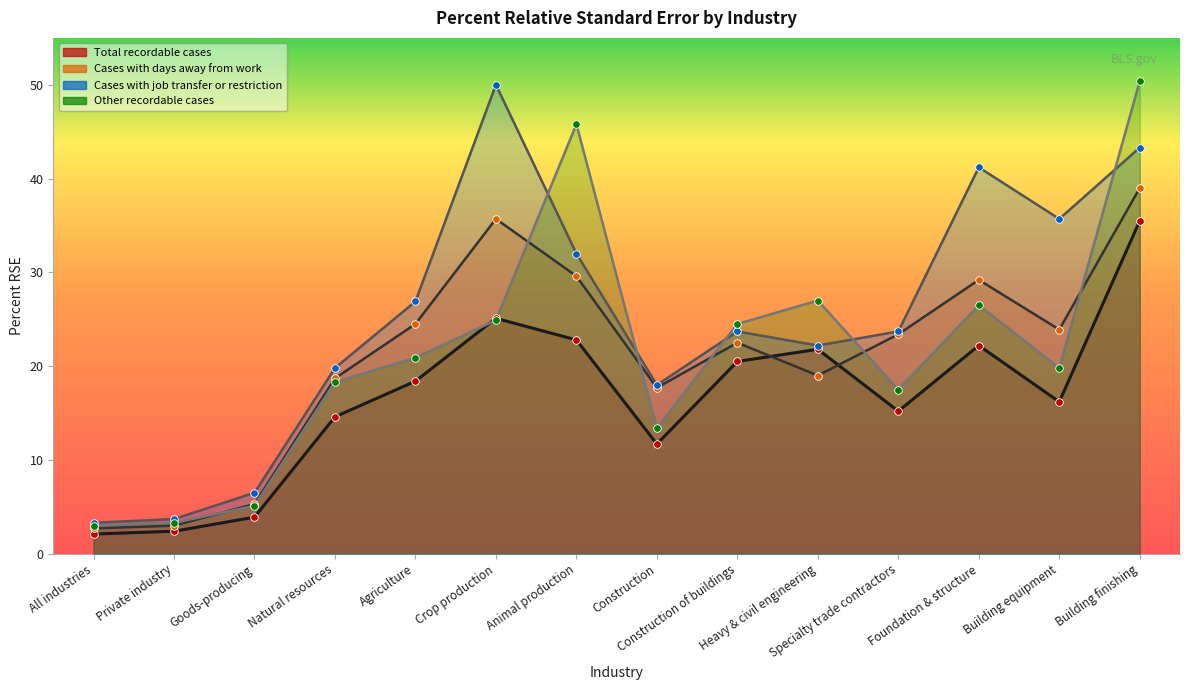

Which series contains the highest Y value?

Other recordable cases